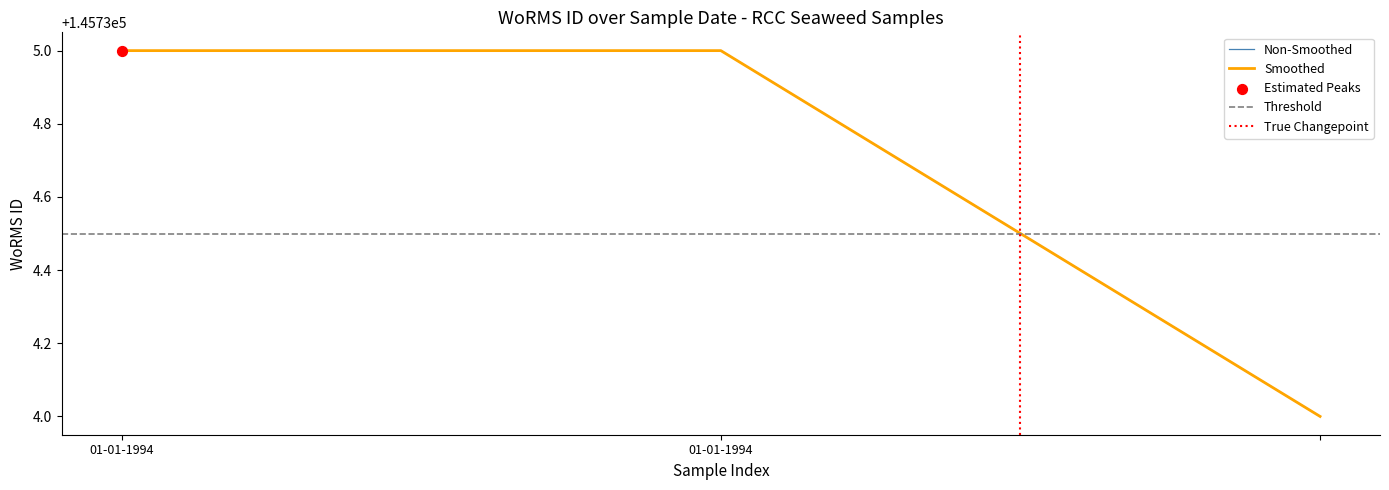

Which series contains the highest Y value?

Non-Smoothed